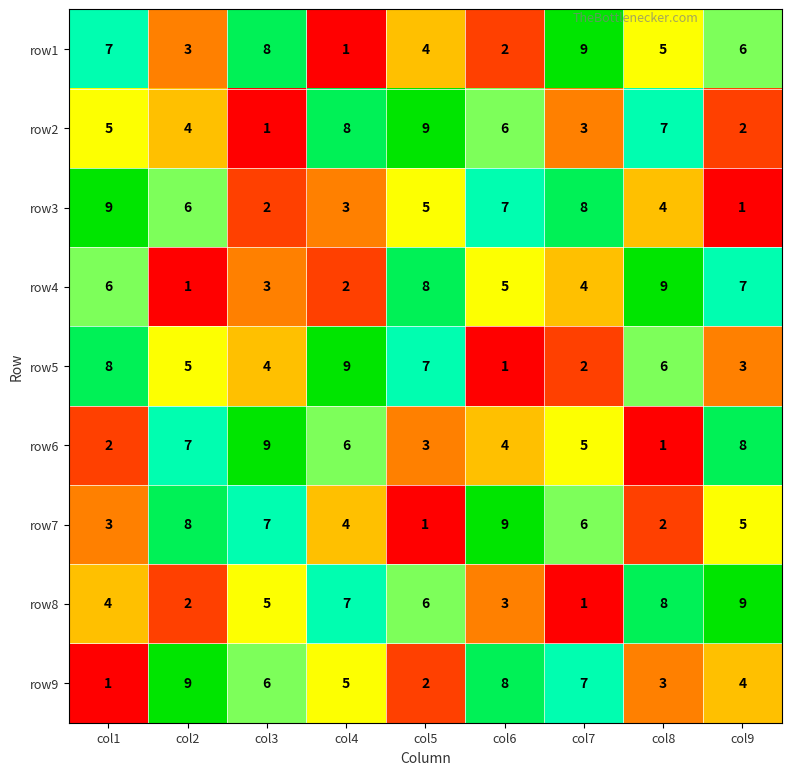

How many distinct data groups are displayed?

9